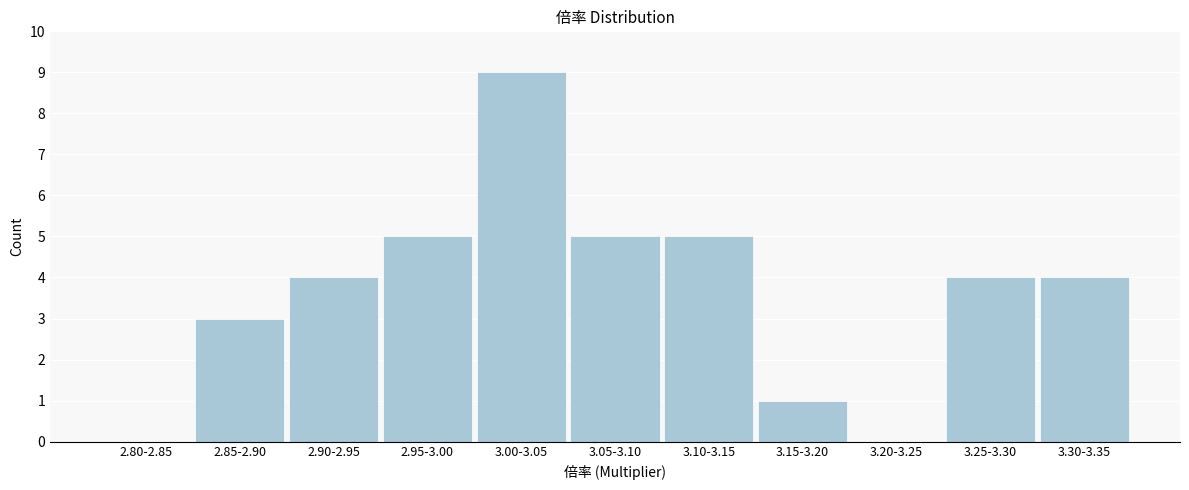

Reading left to right, extract all data points from this chart.

2.80-2.85=0	2.85-2.90=3	2.90-2.95=4	2.95-3.00=5	3.00-3.05=9	3.05-3.10=5	3.10-3.15=5	3.15-3.20=1	3.20-3.25=0	3.25-3.30=4	3.30-3.35=4